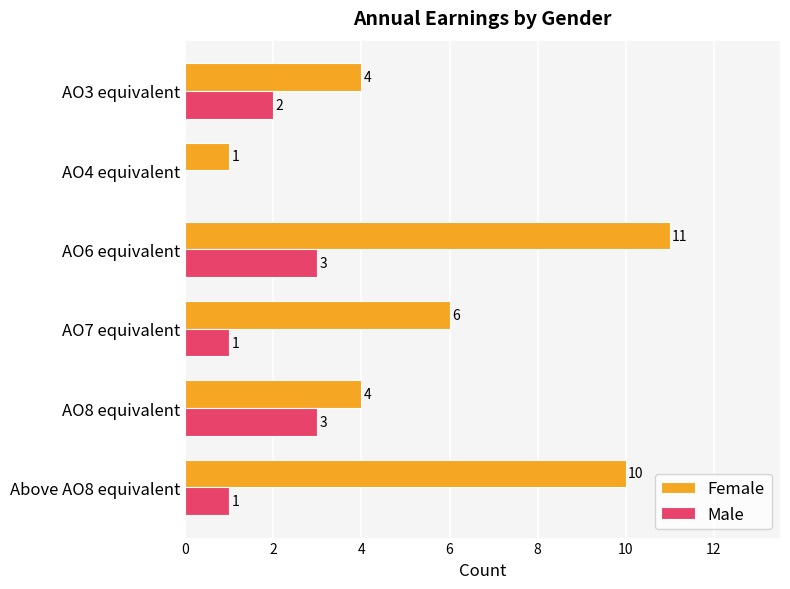

Which series changed the most between Above AO8 equivalent and AO8 equivalent?

Female